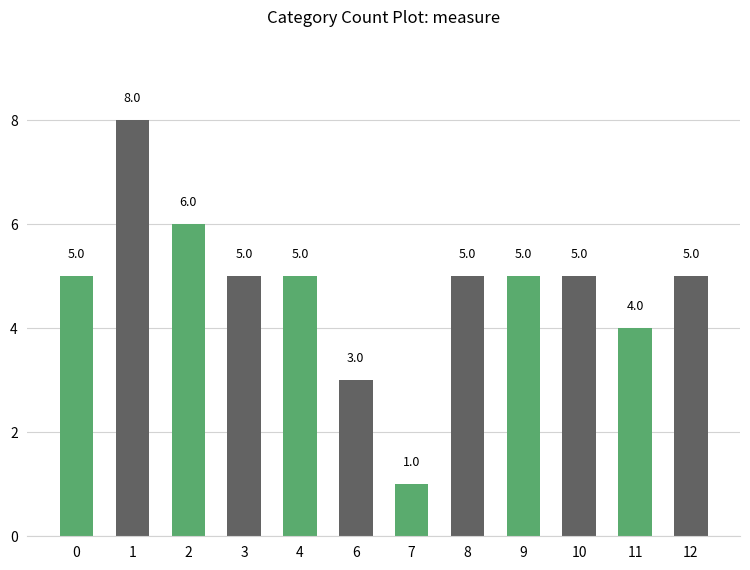

At which category does the chart reach its peak across all series?

1